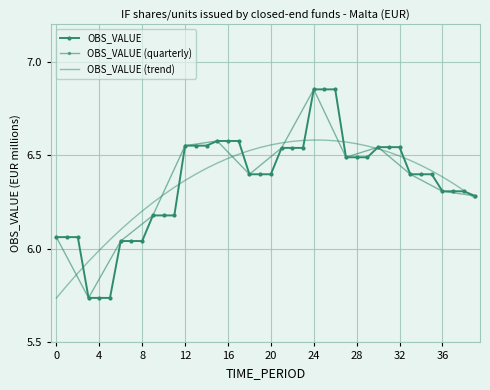

Read the value at 16.

6.6